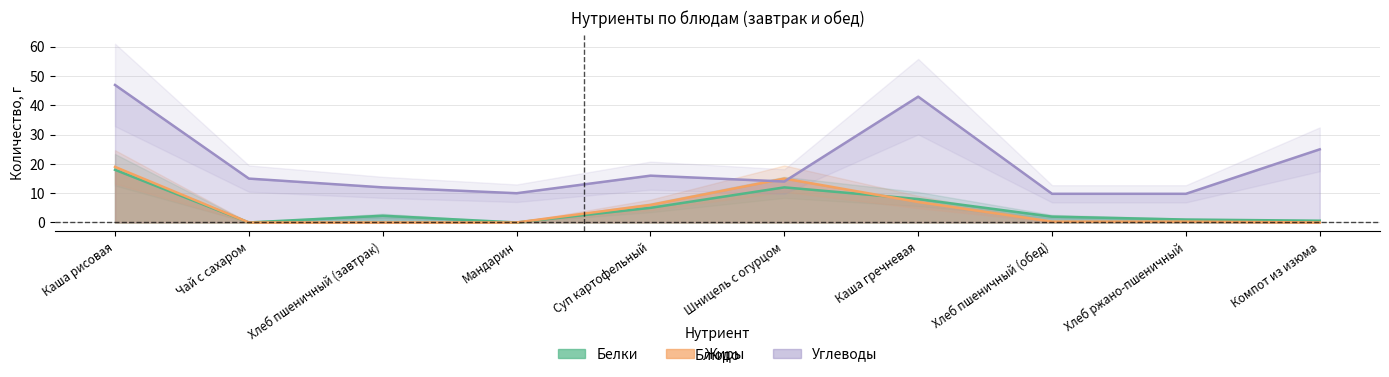

The value of Белки at Хлеб пшеничный (обед) is 0.9. True or false?

False